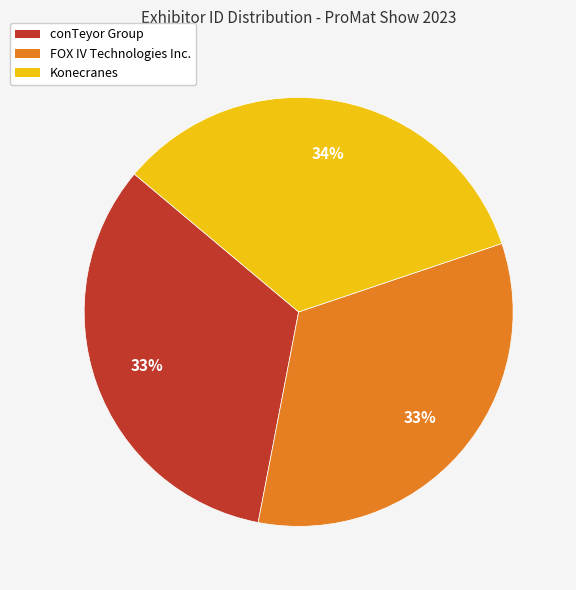

To the nearest percent, what percentage of the pie is Konecranes?

34%